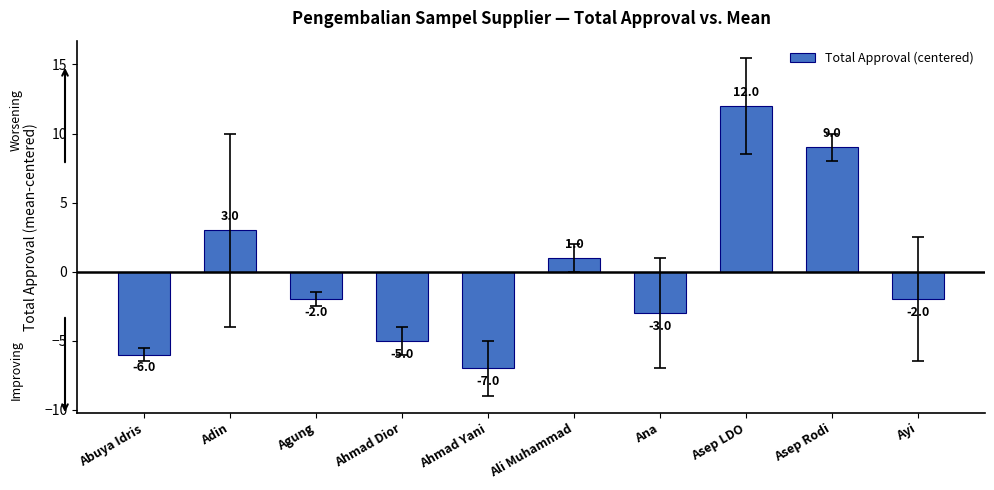

Does the chart contain any negative values?

Yes